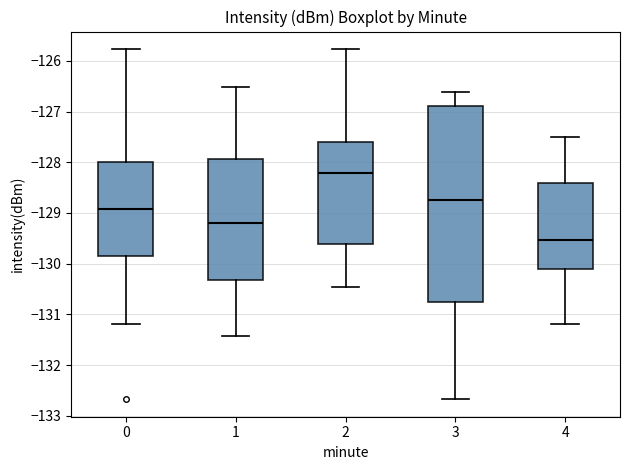

Reading left to right, transcribe this box plot: for each box, give where its median line is, the range the box spans, and where its two whiskers end, as read against the y-axis. The values are not printed on the chart, so give them approximately, as read against the axis.

0: median -128.9, box -129.9 to -128.0, whiskers -131.2 to -125.8
1: median -129.2, box -130.3 to -127.9, whiskers -131.4 to -126.5
2: median -128.2, box -129.6 to -127.6, whiskers -130.5 to -125.8
3: median -128.7, box -130.8 to -126.9, whiskers -132.7 to -126.6
4: median -129.5, box -130.1 to -128.4, whiskers -131.2 to -127.5